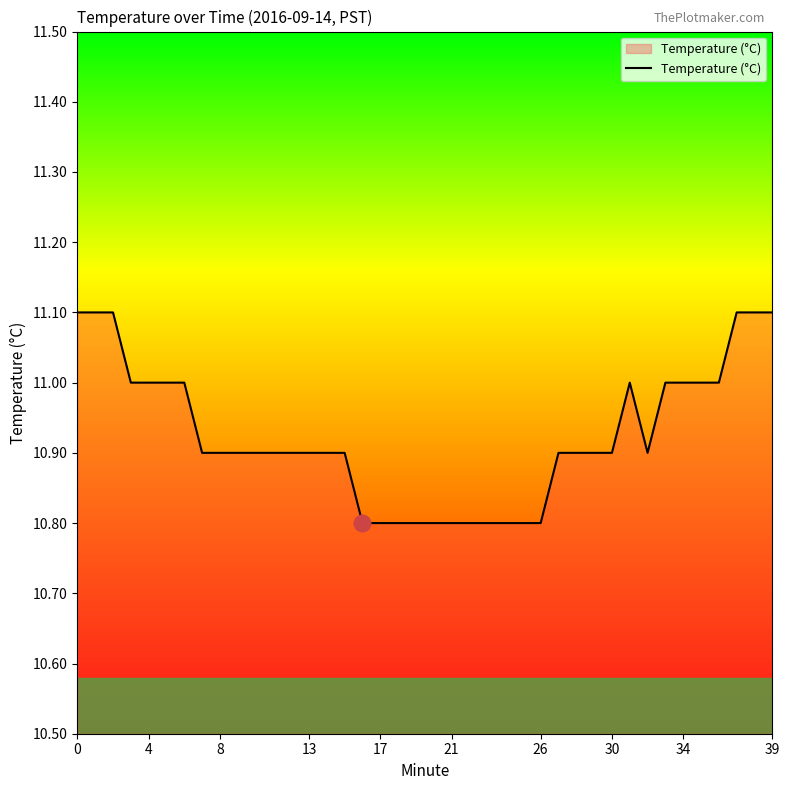

Reading left to right, list all the values displayed in this chart.

11.1	11.1	11.1	11.0	11.0	11.0	11.0	10.9	10.9	10.9	10.9	10.9	10.9	10.9	10.9	10.9	10.8	10.8	10.8	10.8	10.8	10.8	10.8	10.8	10.8	10.8	10.8	10.9	10.9	10.9	10.9	11.0	10.9	11.0	11.0	11.0	11.0	11.1	11.1	11.1